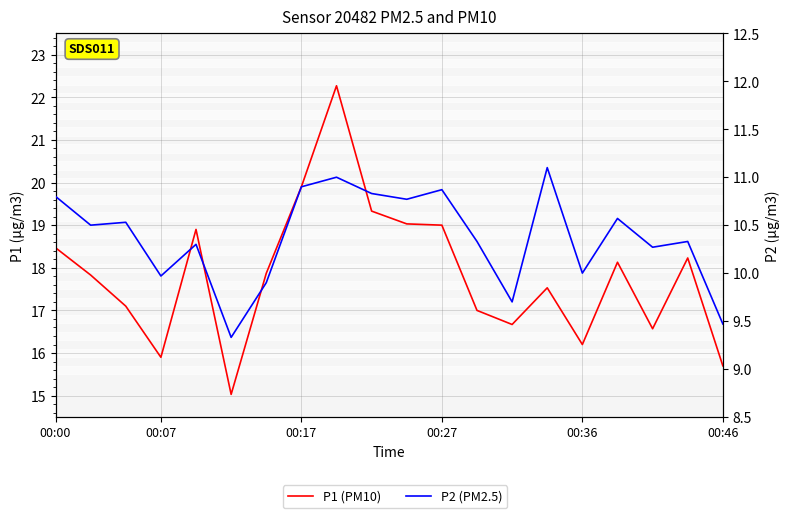

True or false: P2 (PM2.5) and P1 (PM10) intersect in this chart.

False